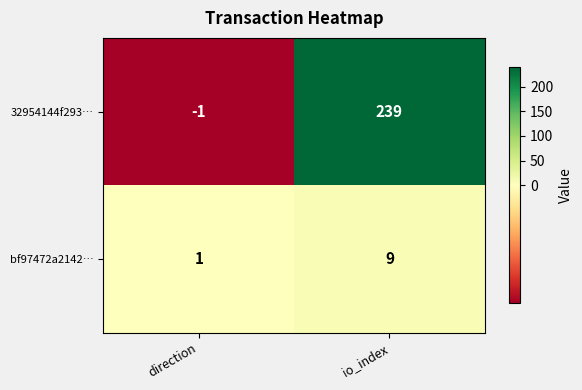

Rank the series by their maximum value, from highest to lowest.

32954144f293…, bf97472a2142…